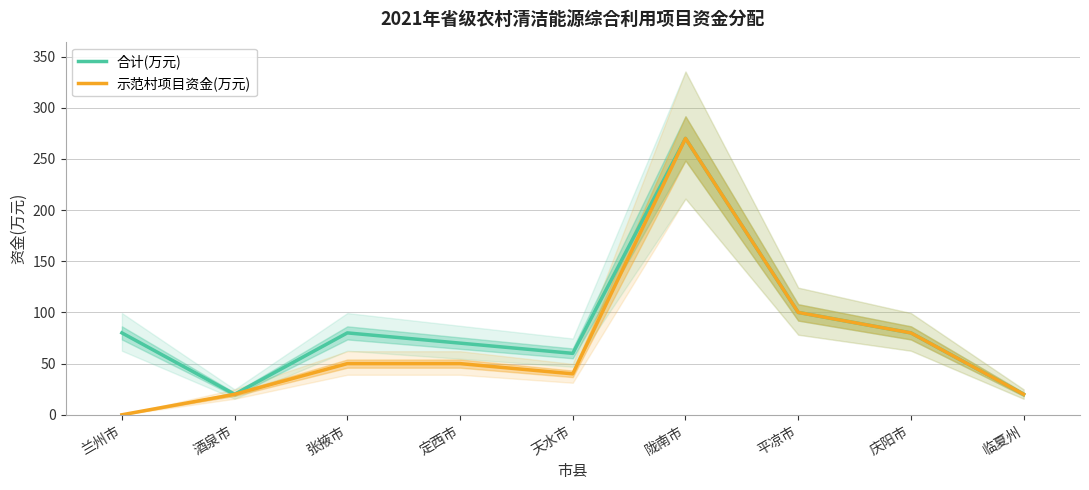

What is the label of the 3rd point from the right?

平凉市